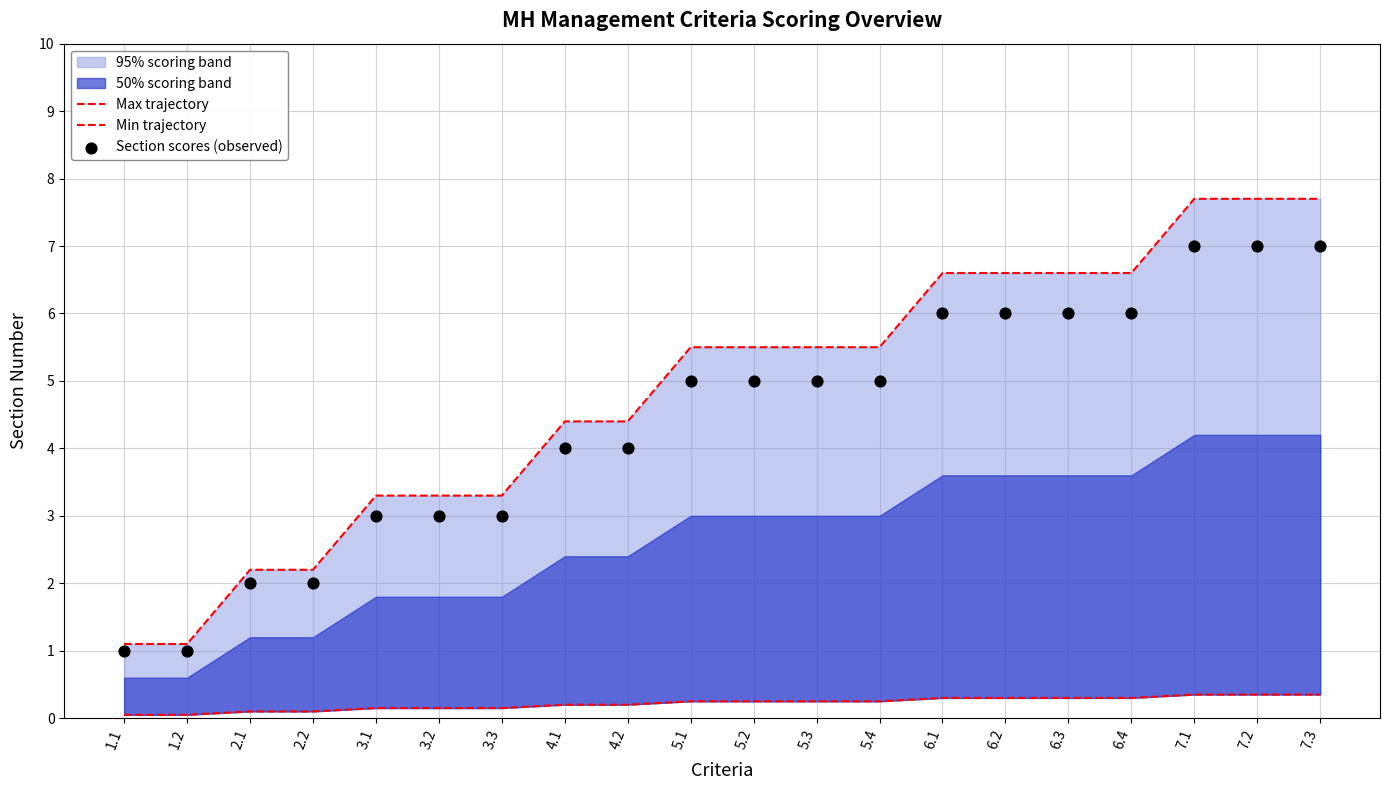

Is the value of Section scores (observed) at 1.1 greater than the value of Min trajectory at 3.1?

Yes